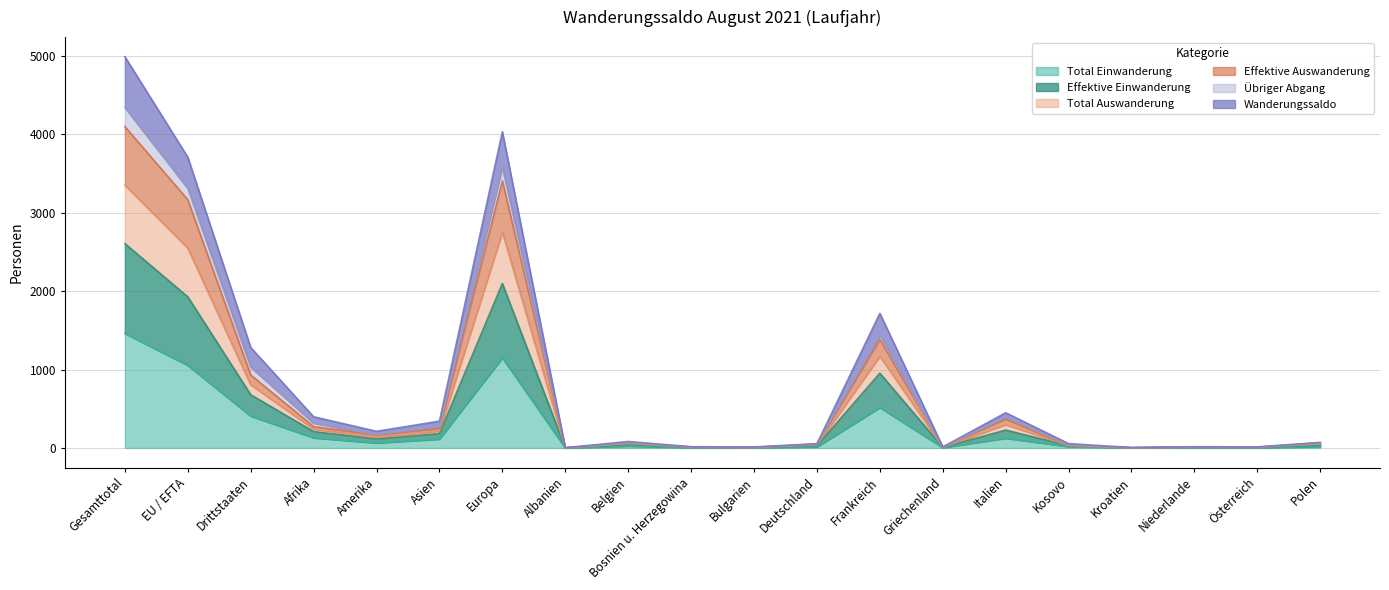

Where is the first local maximum for Effektive Auswanderung?

Europa